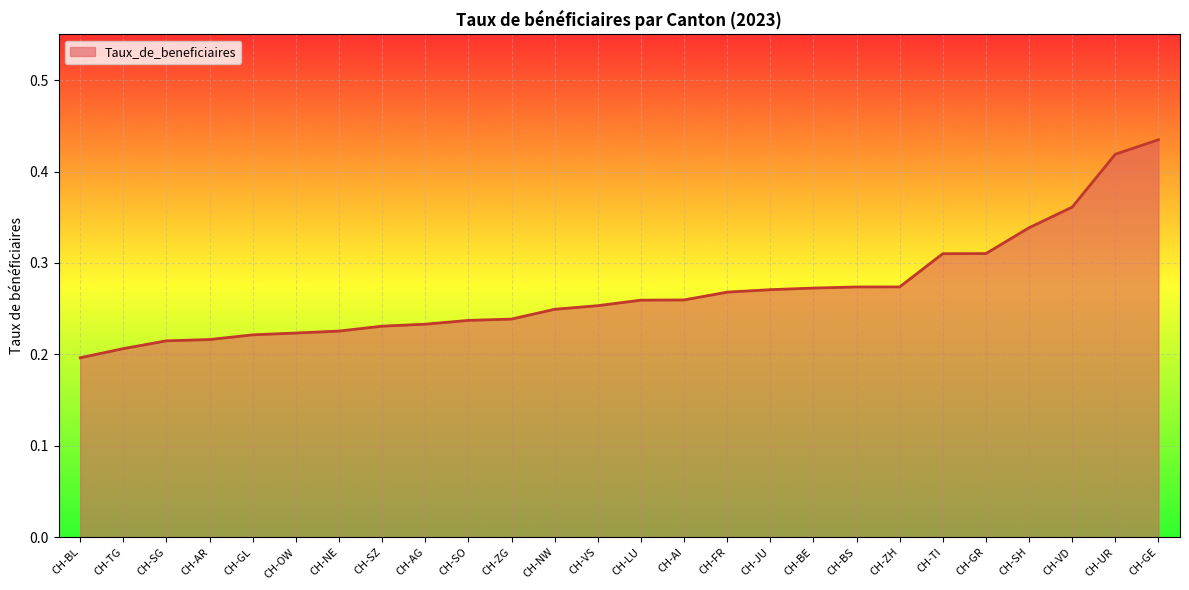

What position from the right is CH-TI?

6